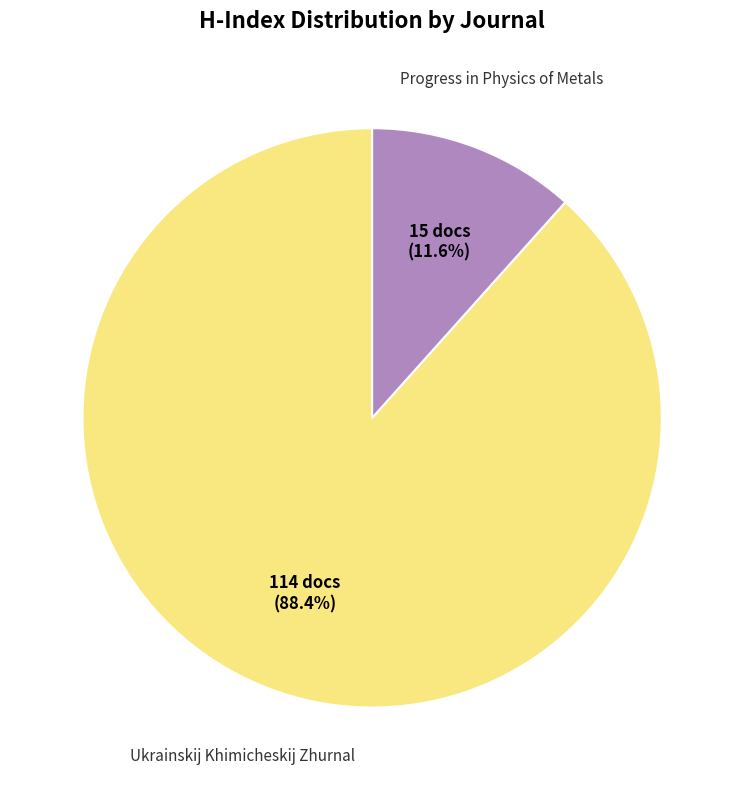

Is there any slice that represents more than half of the pie?

Yes